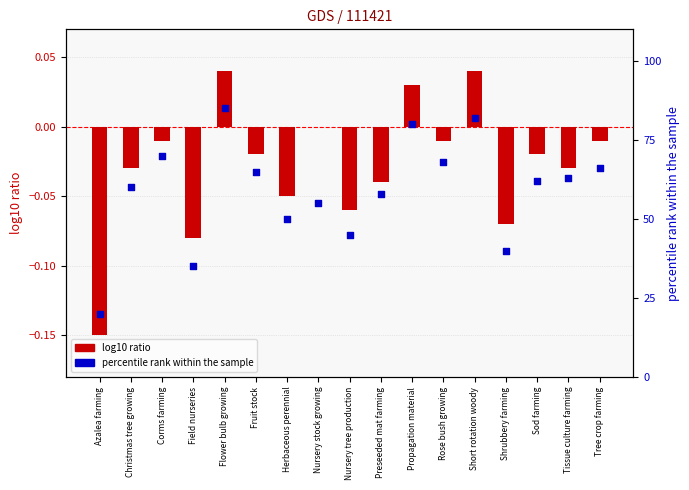

Is the value of percentile rank within the sample at Corms farming greater than the value of log10 ratio at Corms farming?

Yes